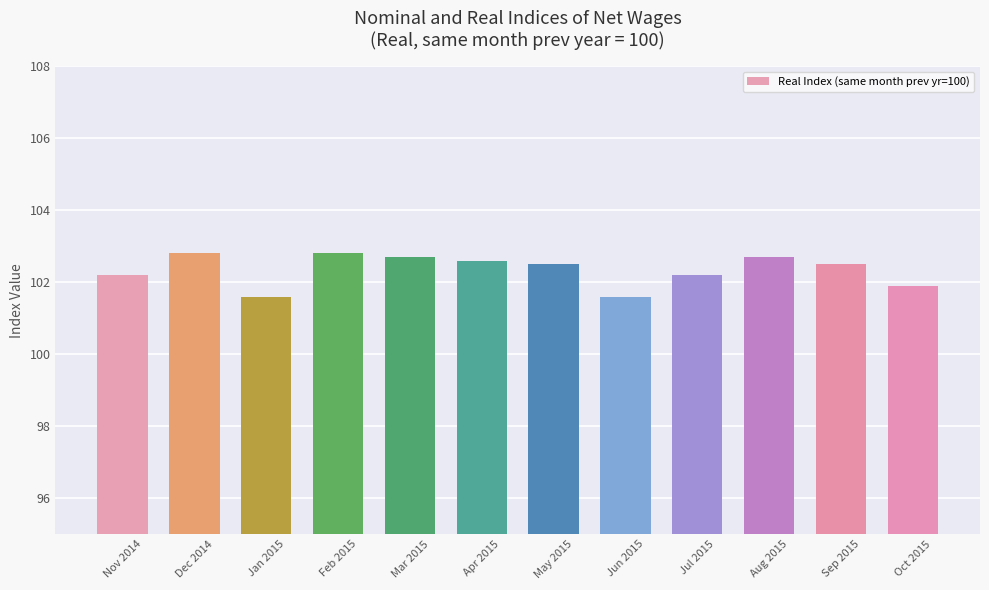

Reading left to right, list all the values displayed in this chart.

102.2	102.8	101.6	102.8	102.7	102.6	102.5	101.6	102.2	102.7	102.5	101.9